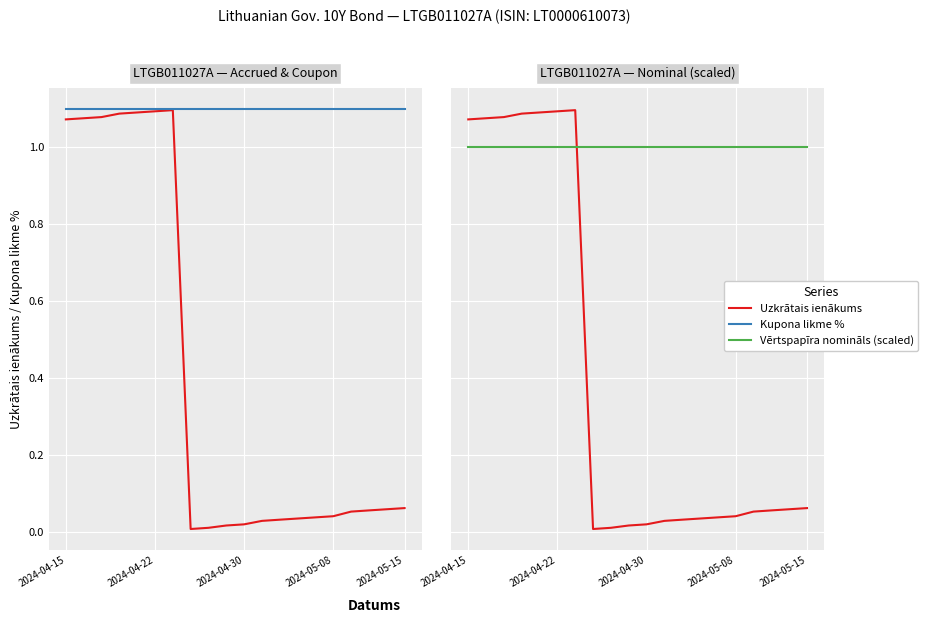

What is the sum of the Kupona likme % values at 10 and 11?

2.2